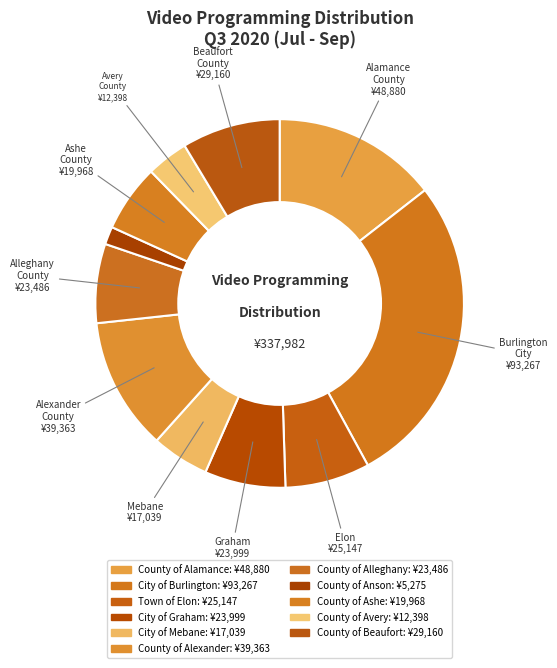

Which slice is the smallest?

County of Anson